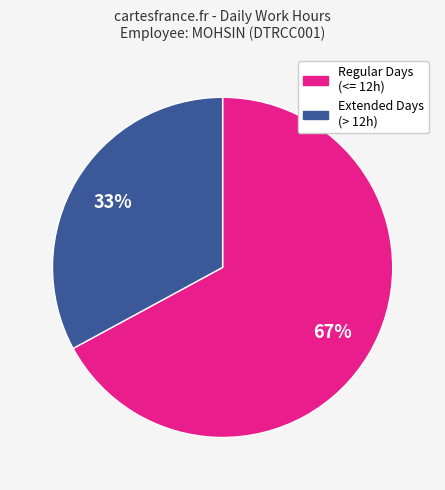

Count the number of slices in the pie.

2